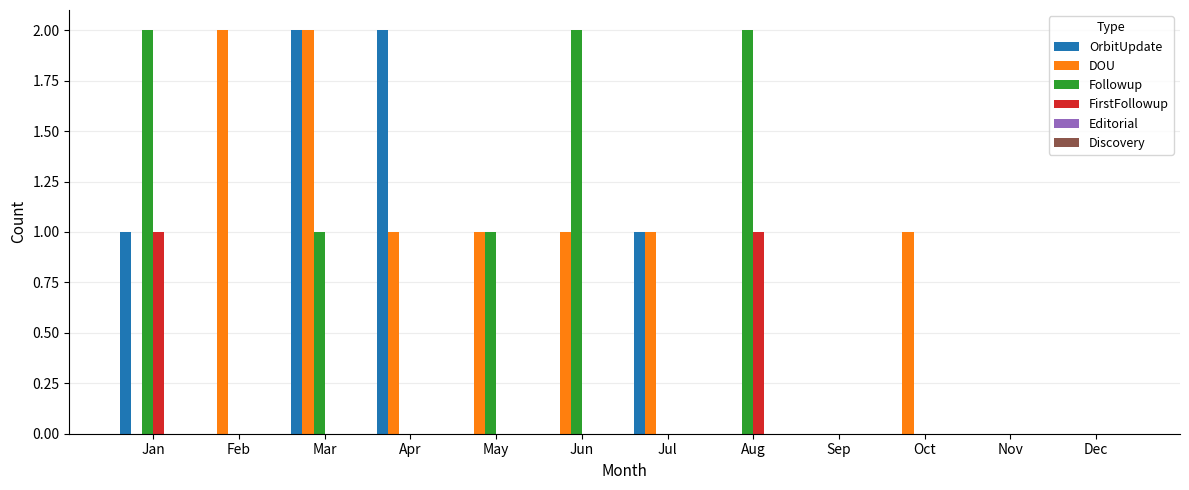

The value of FirstFollowup at Aug is 1. True or false?

True